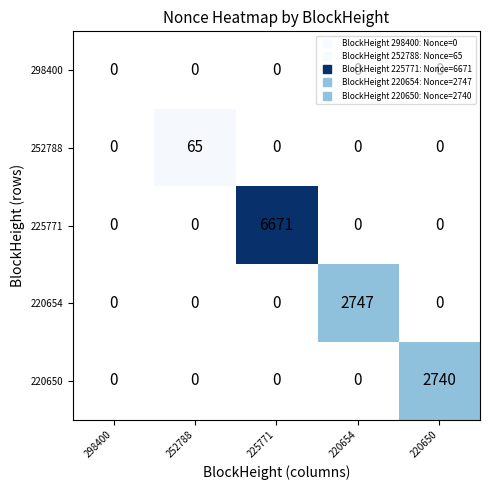

Which series changed the most between 225771 and 220650?

225771